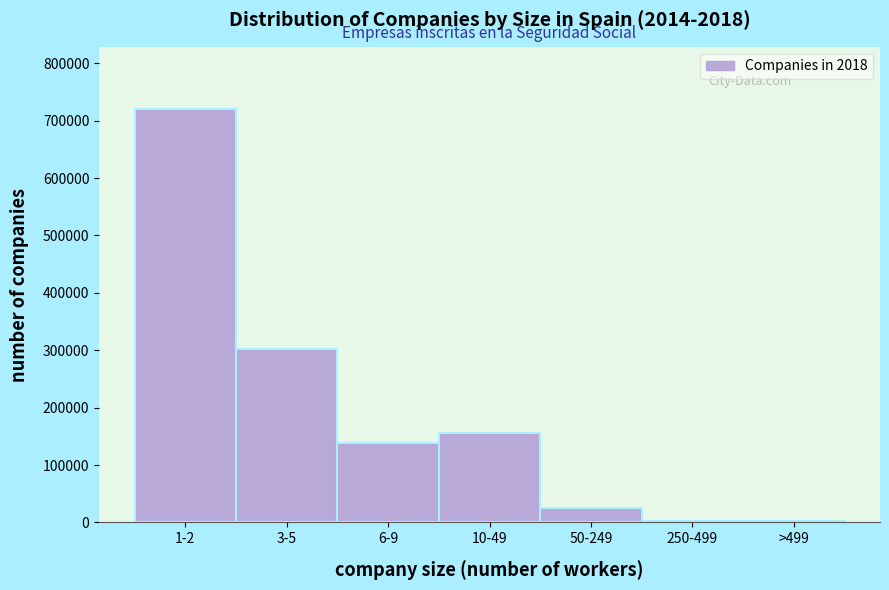

What is the sum of all values?

1346629